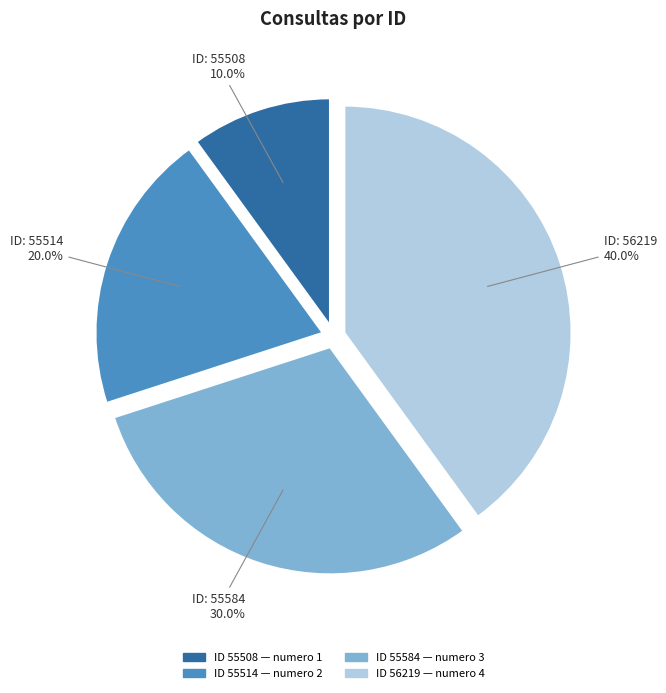

Is there any slice that represents more than half of the pie?

No